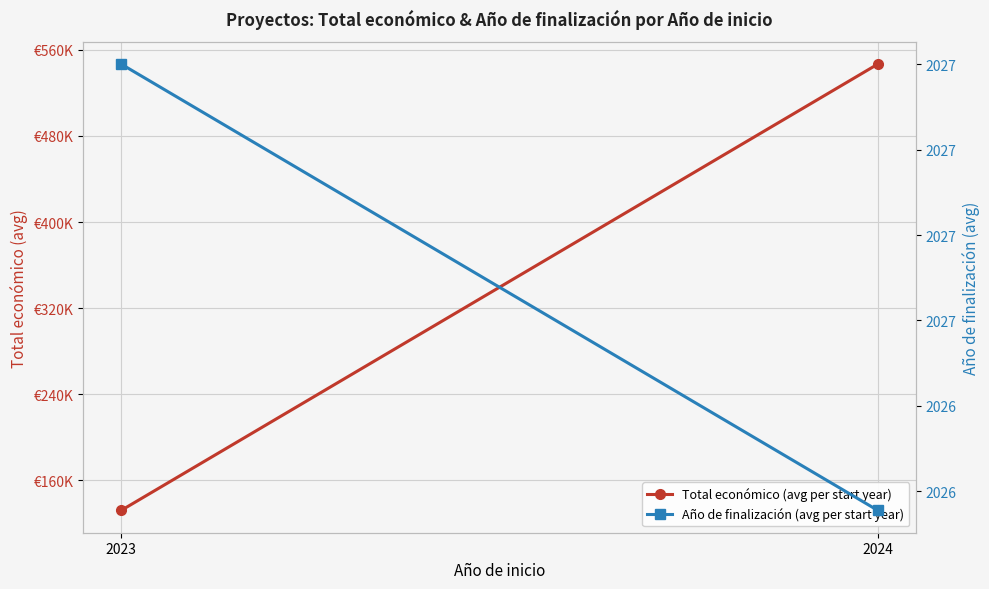

Which series changed the most between 2023 and 2024?

Total económico (avg per start year)